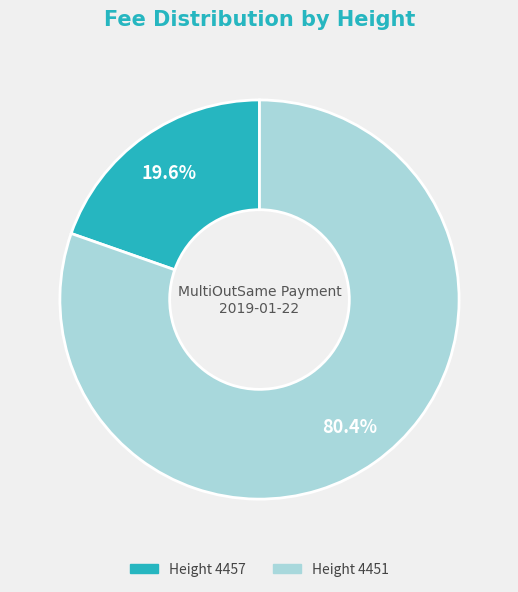

Does any single category account for the majority?

Yes